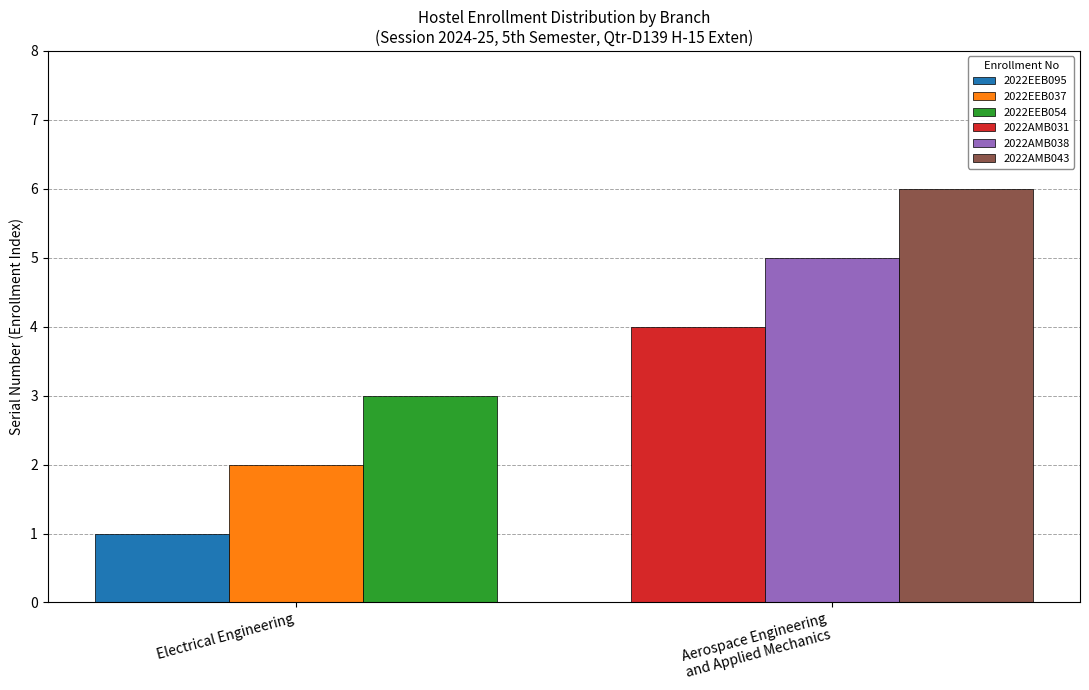

Rank the series by their maximum value, from lowest to highest.

2022EEB095, 2022EEB037, 2022EEB054, 2022AMB031, 2022AMB038, 2022AMB043